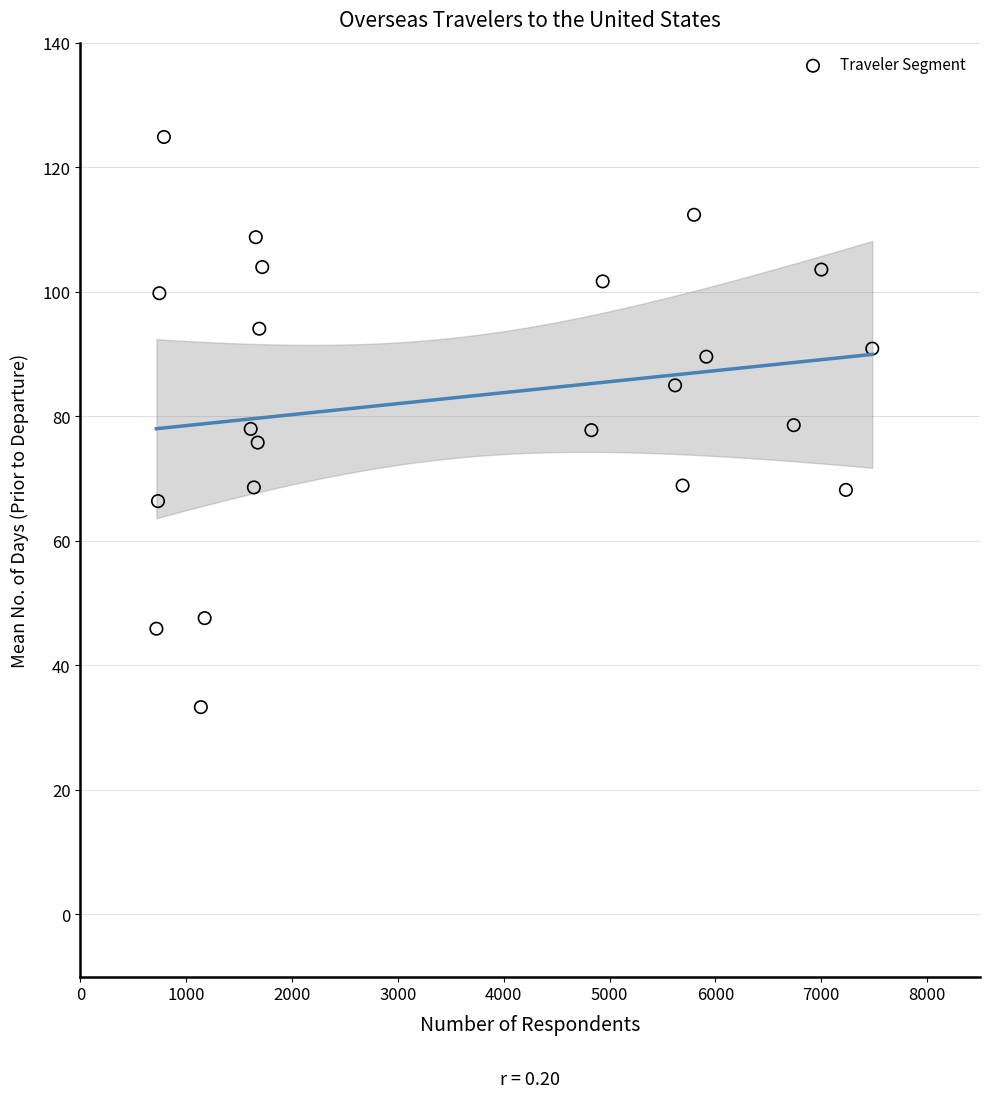

What is the range of Y values (max minus min)?

91.6